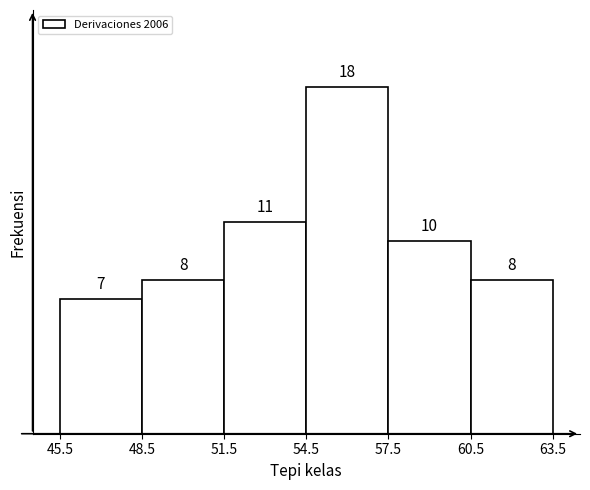

Over which range of the x-axis is the bar tallest?

54.5 to 57.5